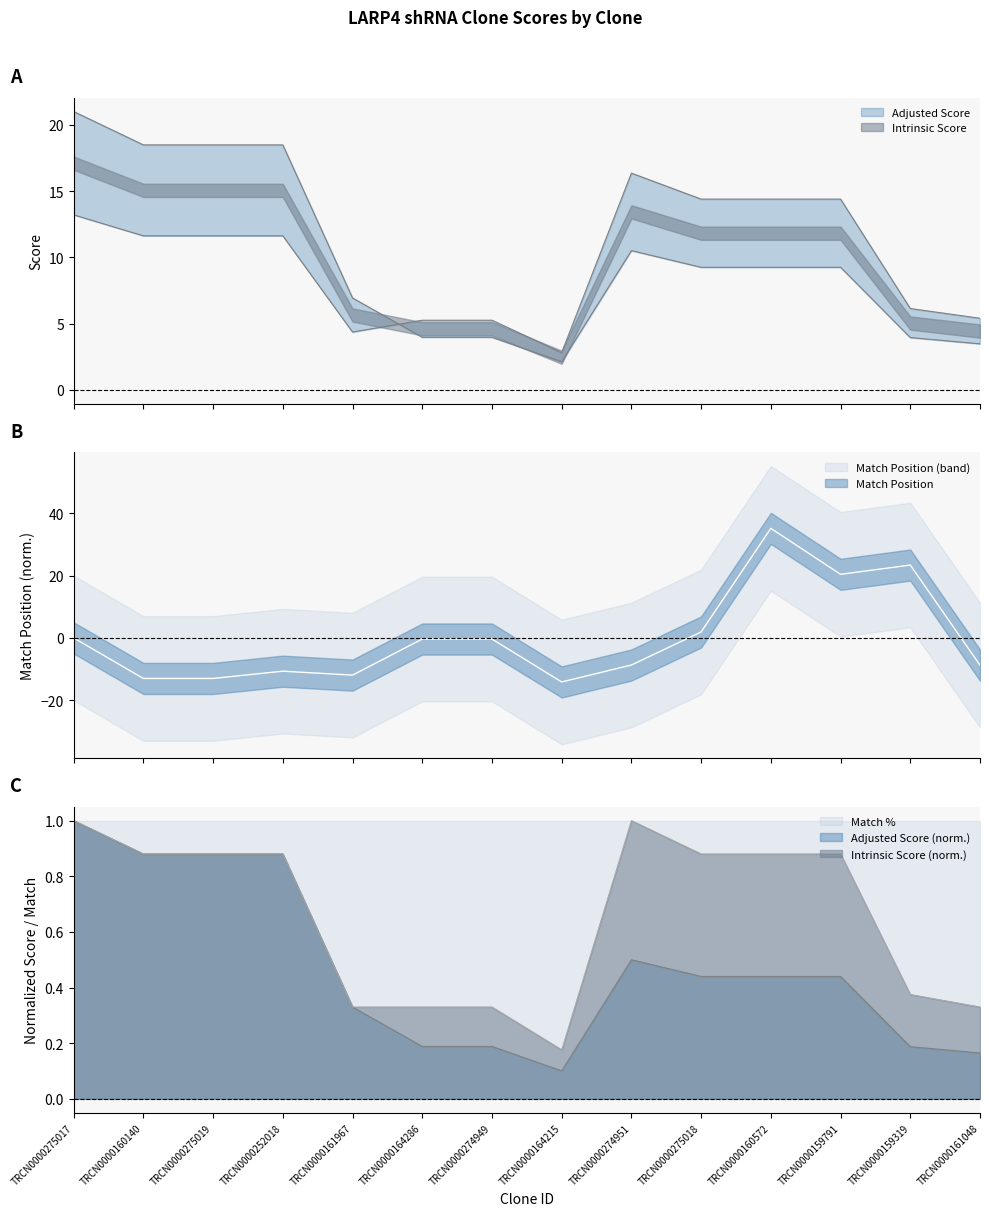

What is the difference between the highest and lowest values at TRCN0000160572?

8.4